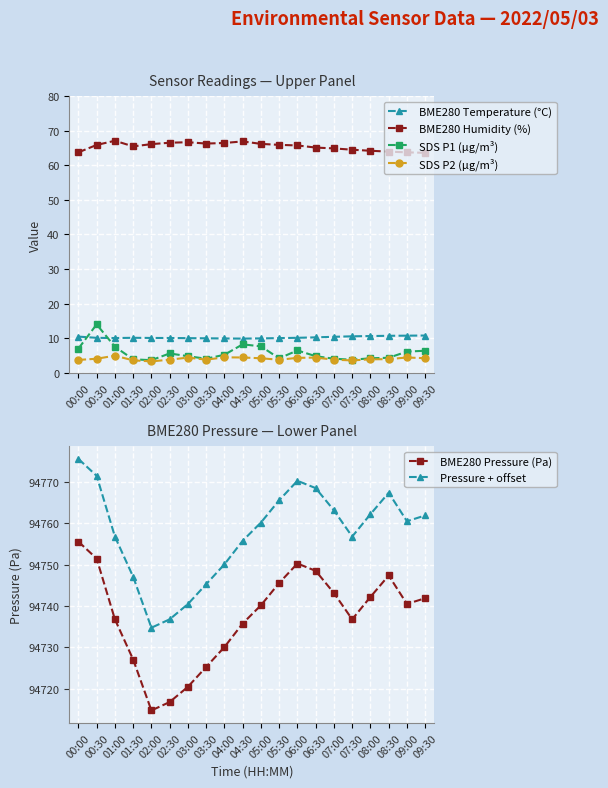

What is the label of the 9th point from the left?

04:00